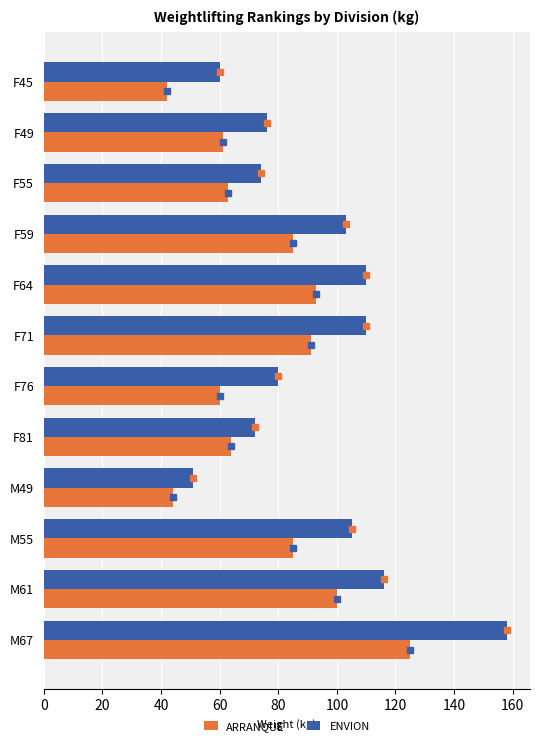

Which series changed the most between M49 and M55?

ENVION